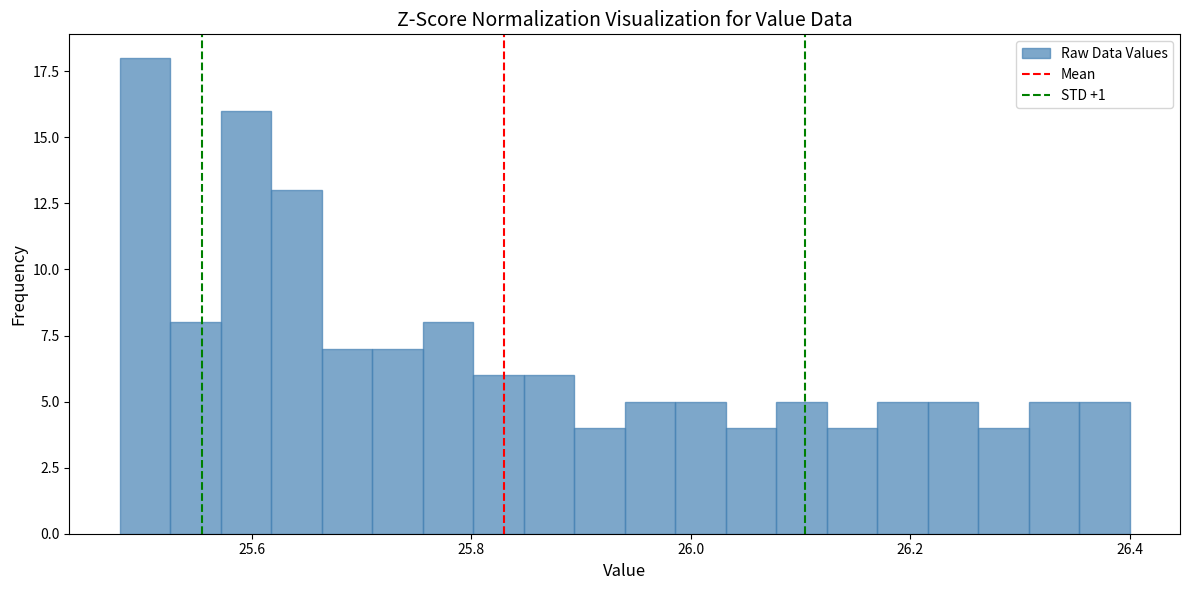

Around what value on the x-axis is the tallest bar? Give the approximate position of its centre, as read against the axis.

25.50